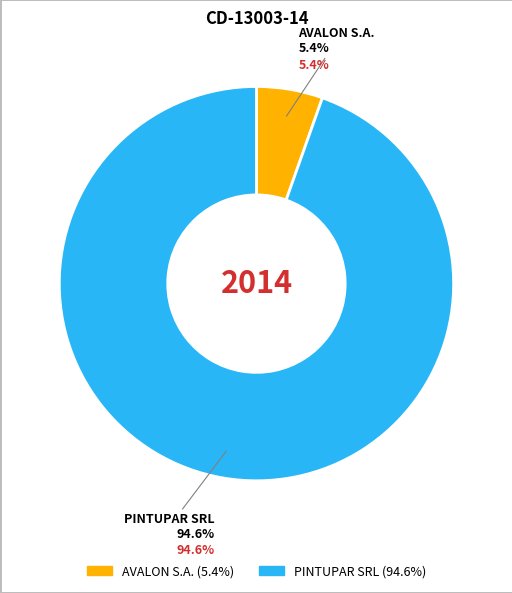

Rank the categories by value from highest to lowest.

PINTUPAR SRL, AVALON S.A.